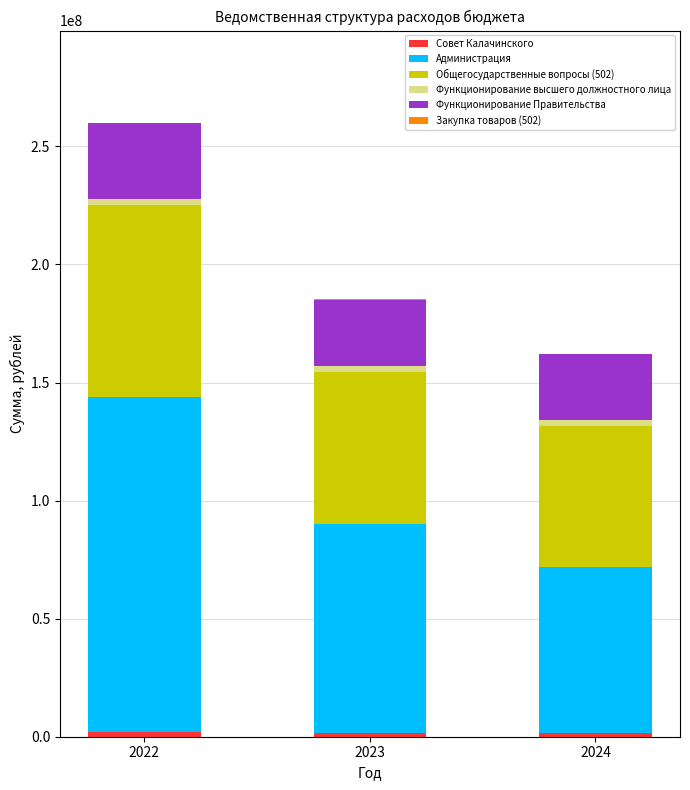

At which category is the sum across all series the highest?

2022